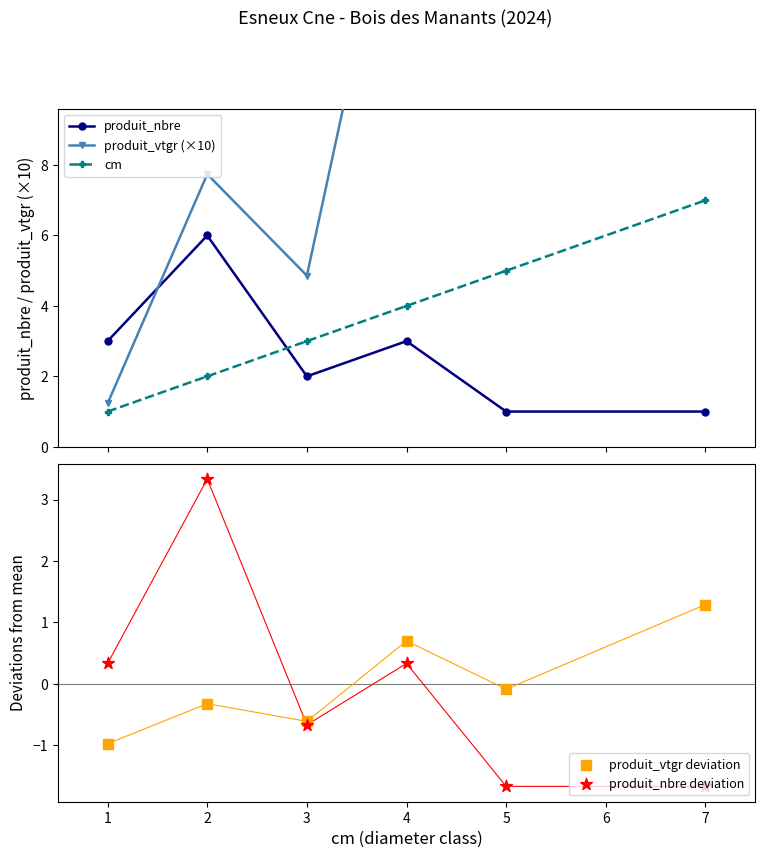

Which series reaches the minimum Y coordinate?

produit_nbre deviation